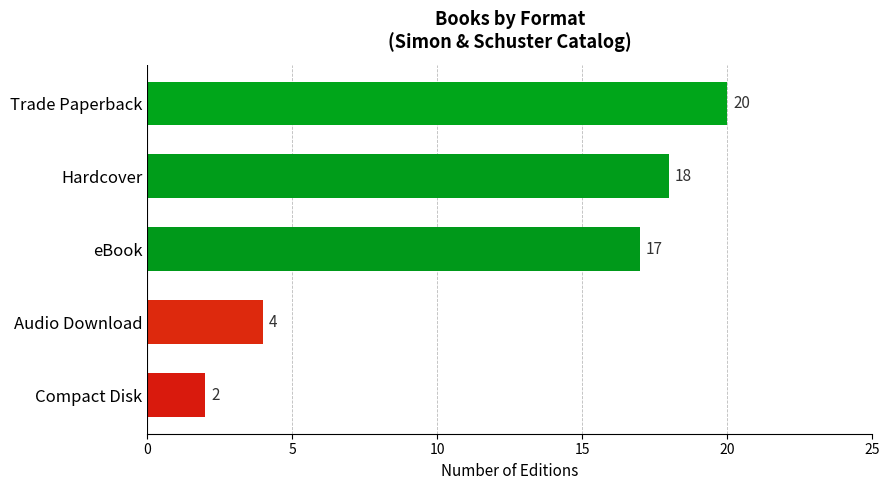

Rank the categories by value from lowest to highest.

Compact Disk, Audio Download, eBook, Hardcover, Trade Paperback